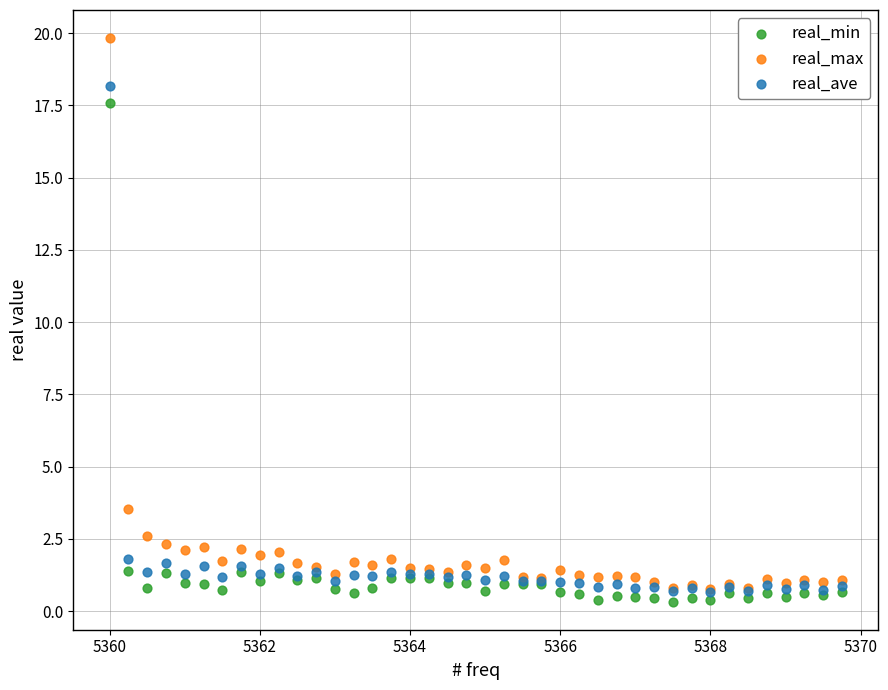

Across all series, what Y value is closest to 10?

3.5